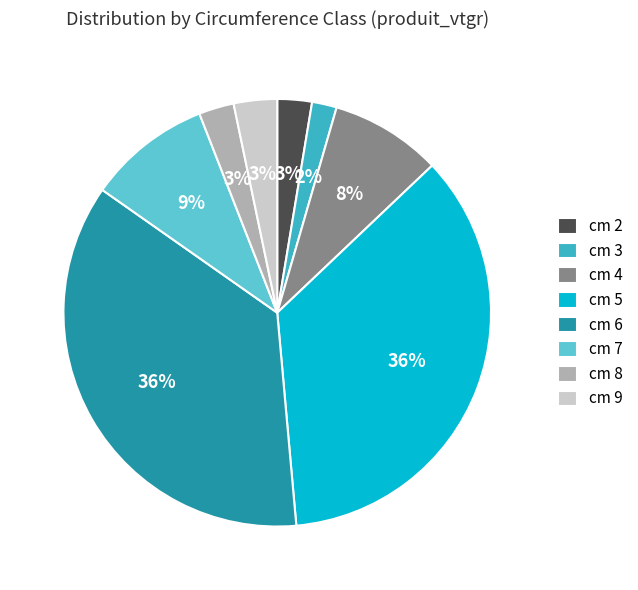

True or false: cm 7 accounts for 3% of the total.

False